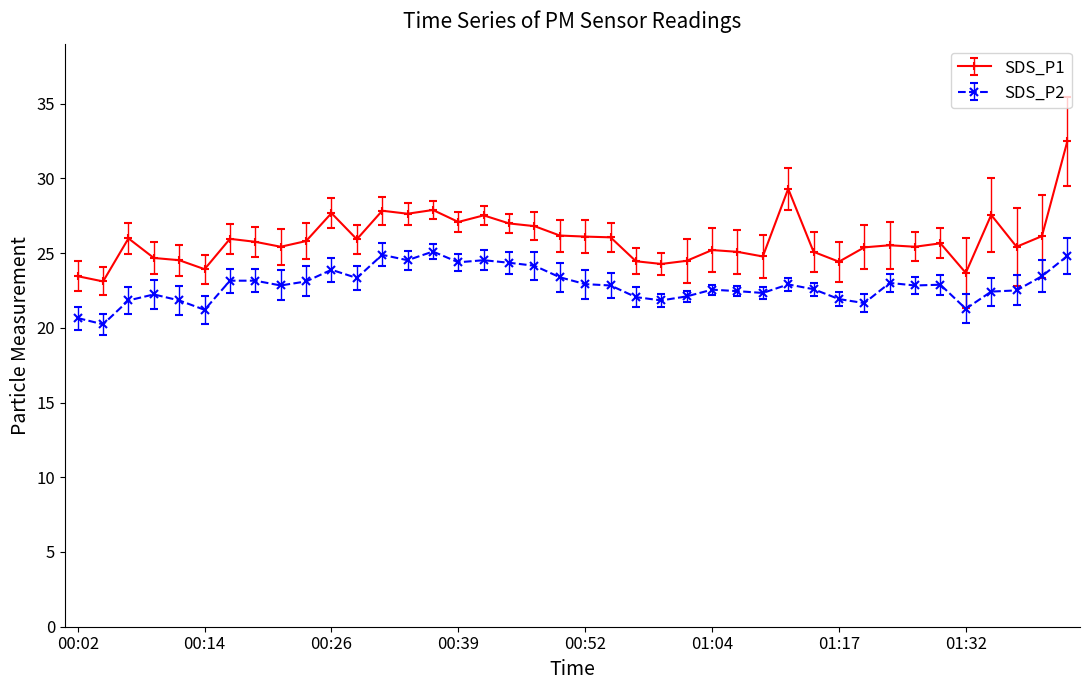

True or false: SDS_P2 has more than 0 interior local peaks.

True